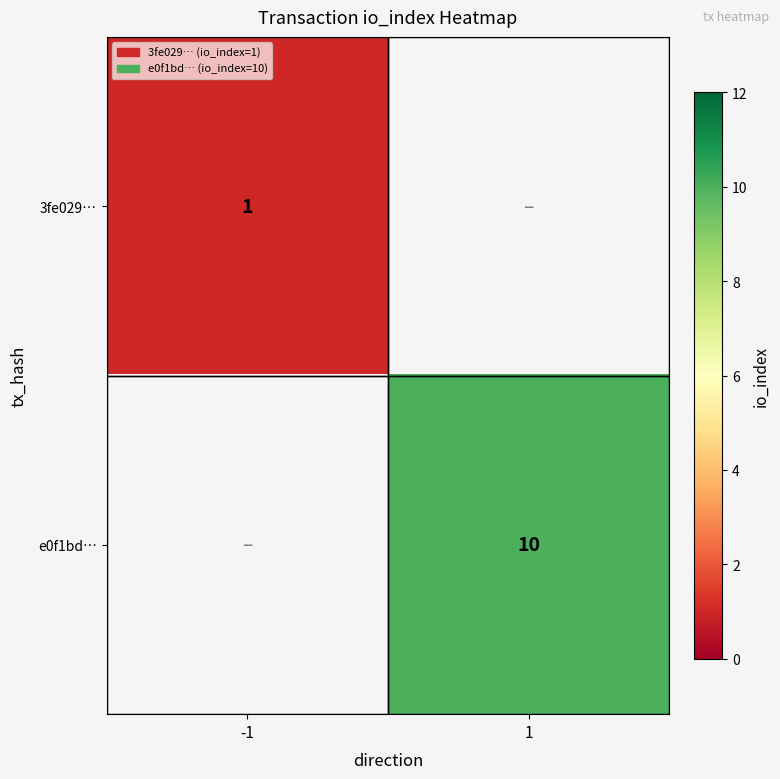

The value of e0f1bd… at 1 is 6. True or false?

False